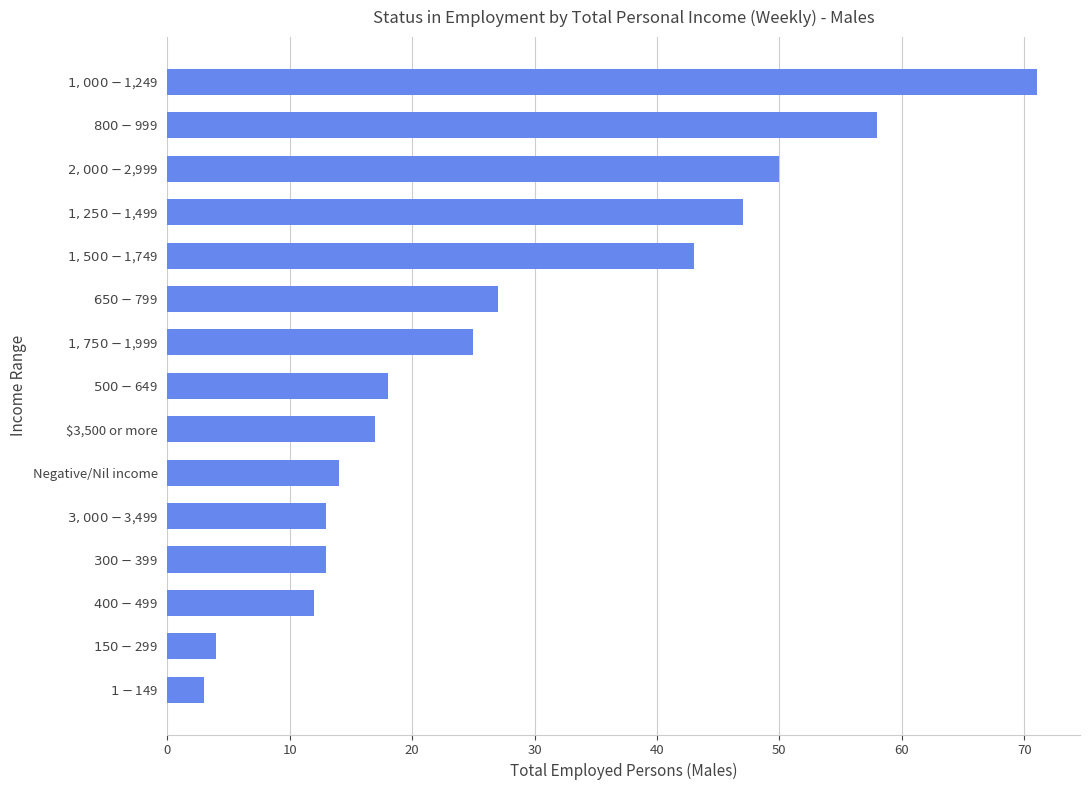

Reading bottom to top, list all the values displayed in this chart.

3	4	12	13	13	14	17	18	25	27	43	47	50	58	71